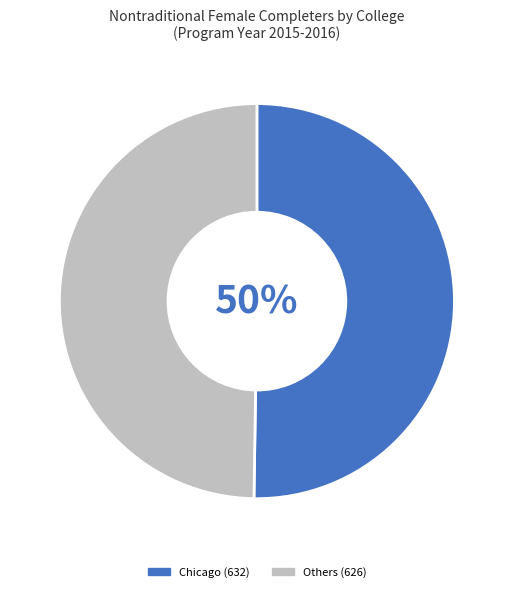

To the nearest percent, what is the average slice percentage?

50%